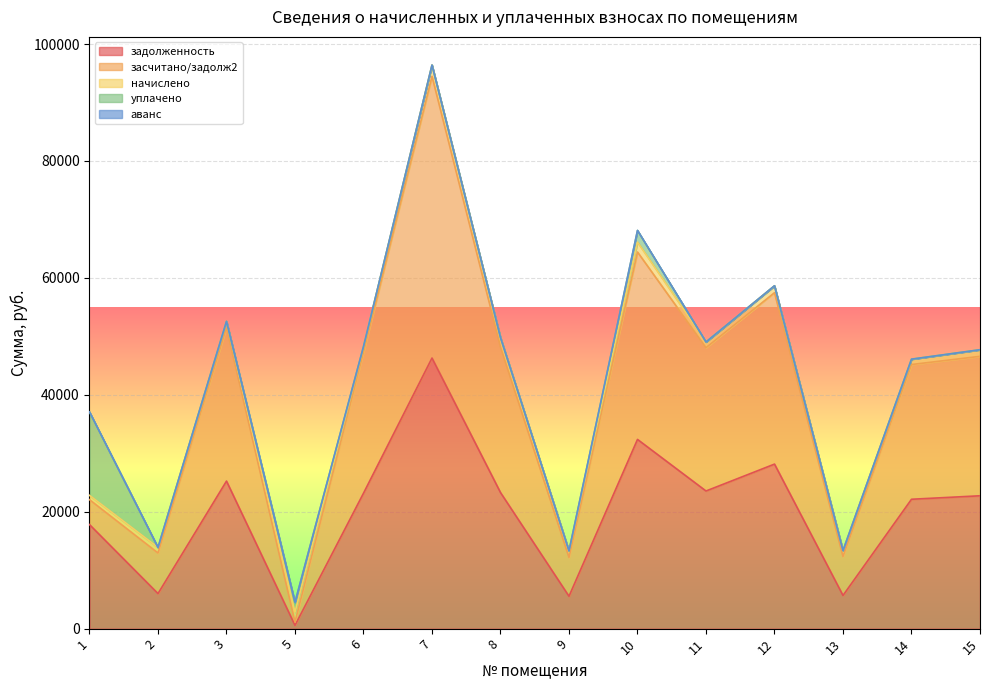

In начислено, how many points are higher than both neighbors (excluding endpoints)?

4